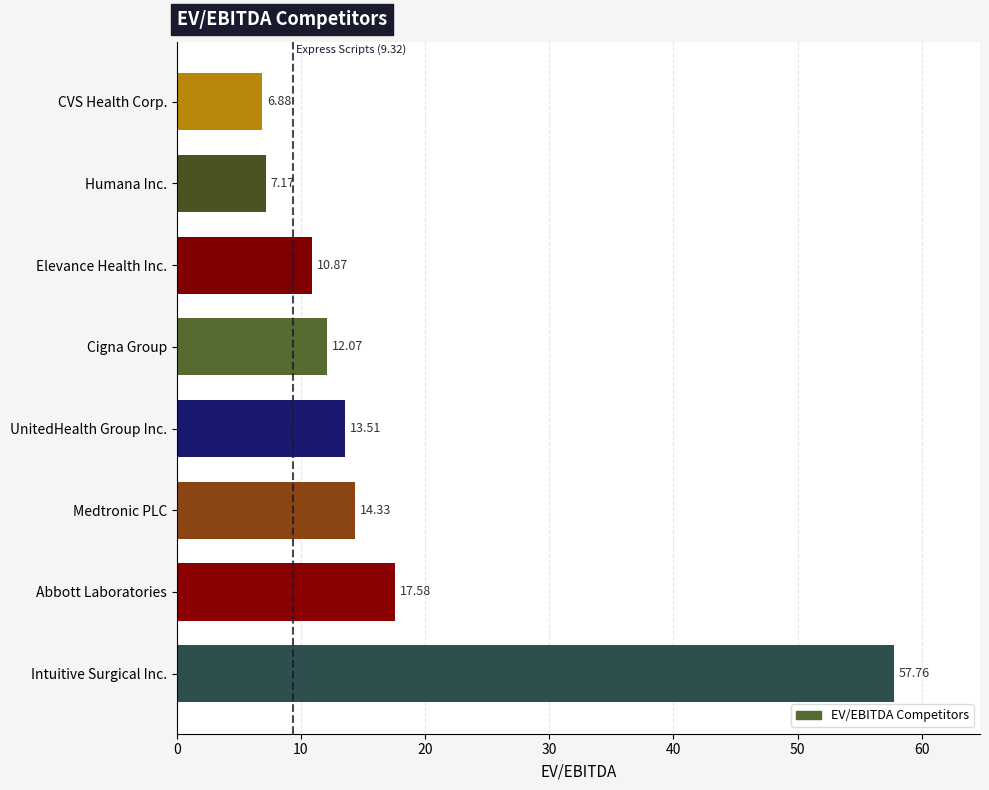

What is the sum of the values at UnitedHealth Group Inc. and Cigna Group?

25.6